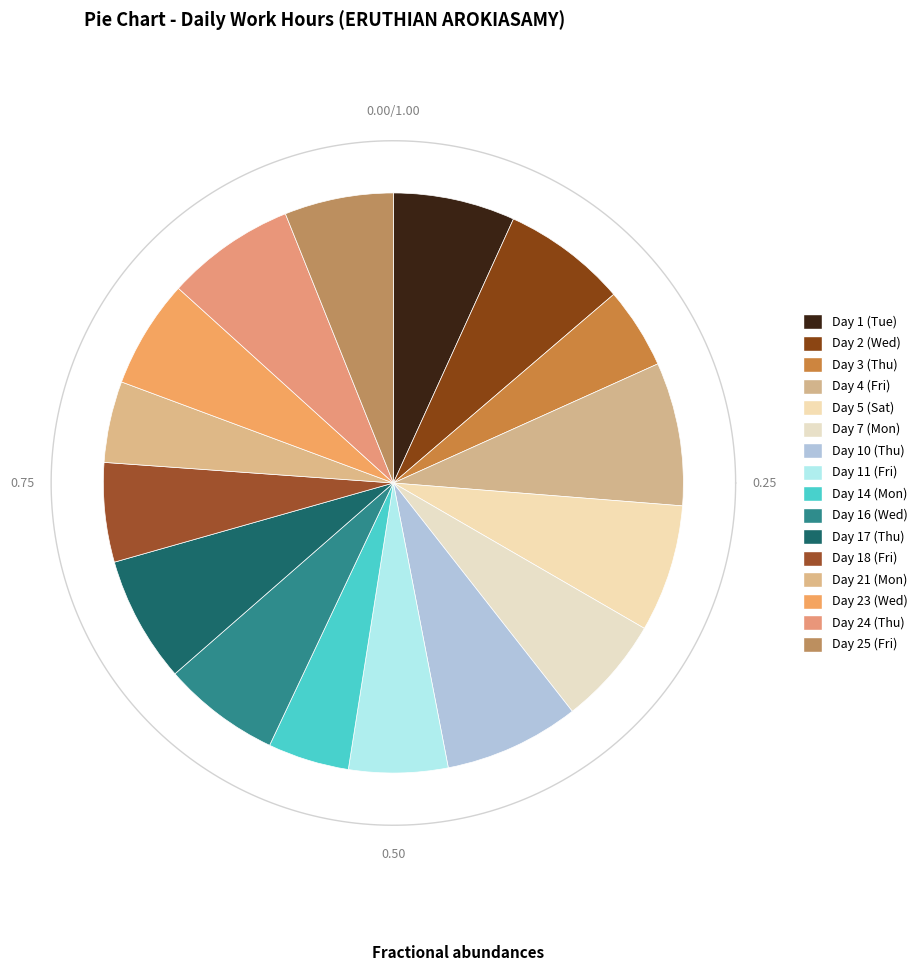

What is the largest slice in the pie chart?

Day 4 (Fri)